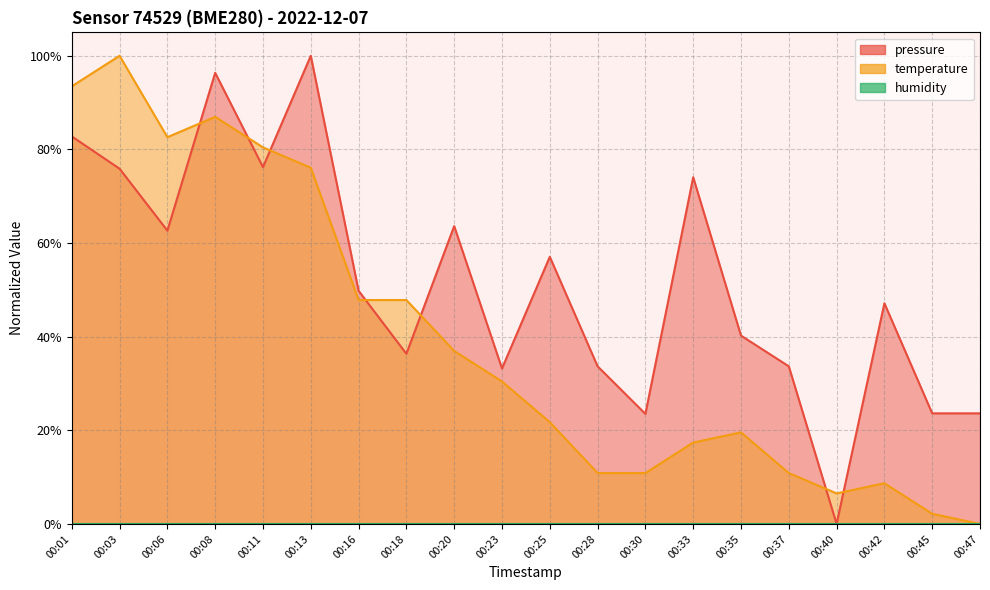

At which category is the sum across all series the highest?

00:08